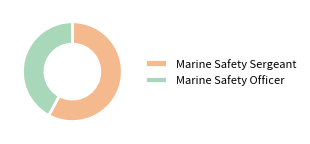

Is there a majority slice in this chart?

Yes